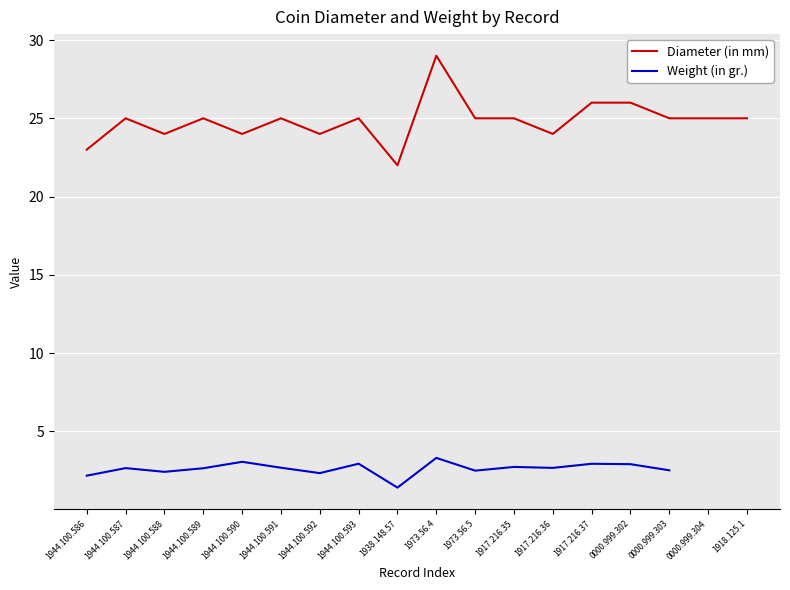

How many data points does each series have?

18